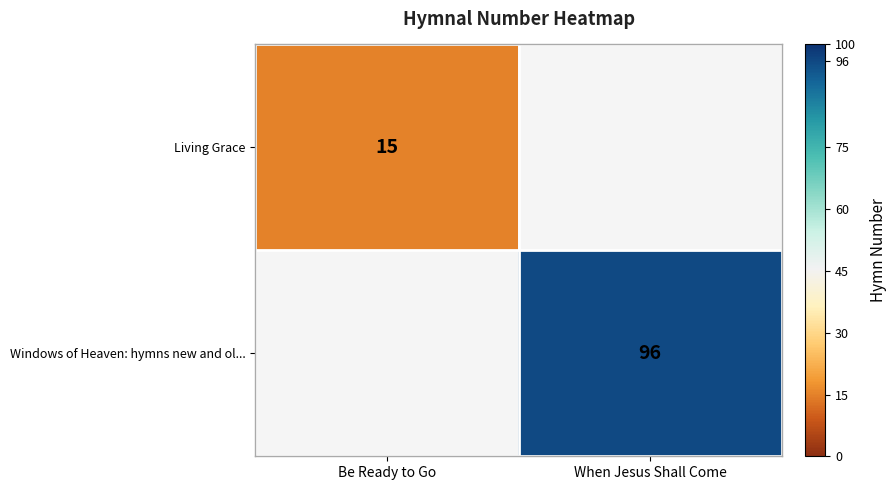

Is it true that Windows of Heaven: hymns new and ol... equals 36 at When Jesus Shall Come?

False